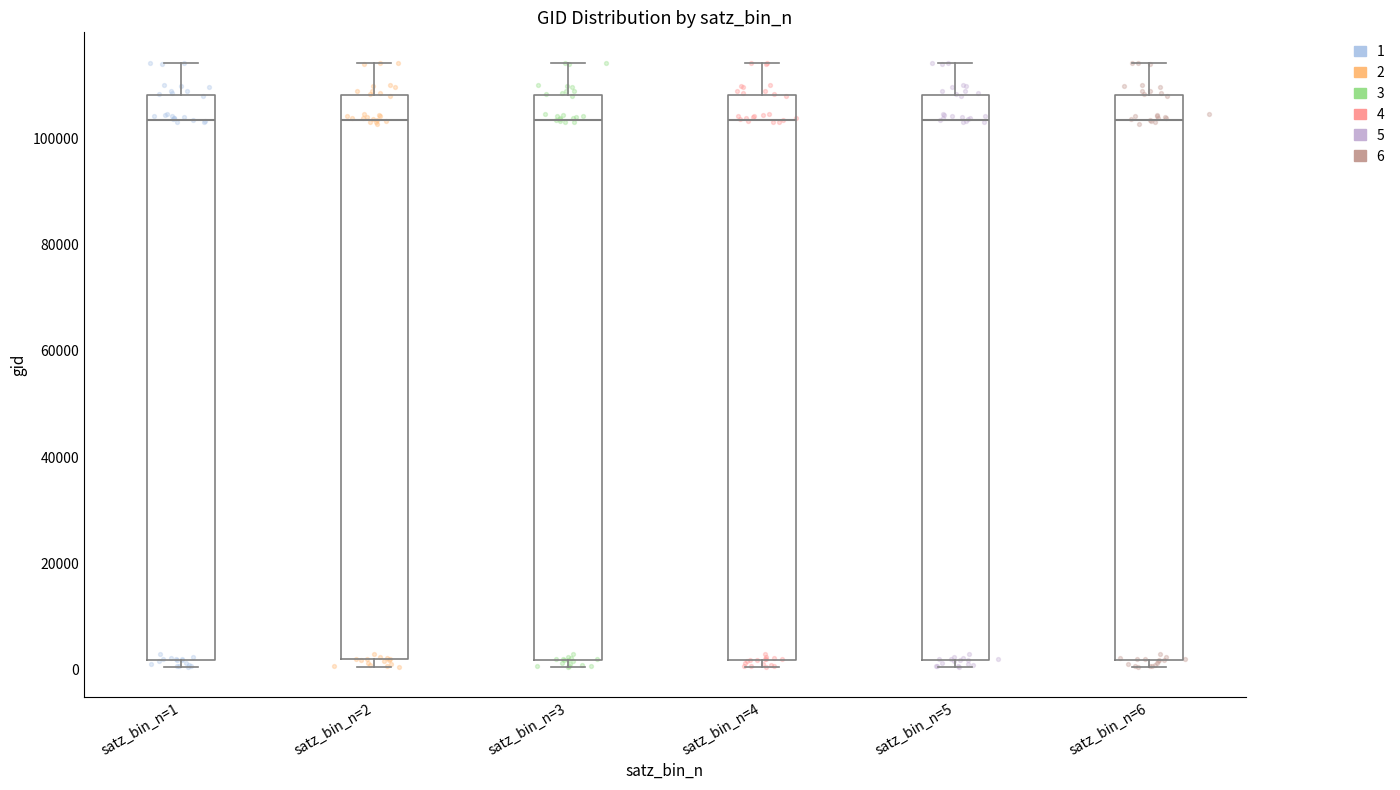

Reading left to right, read every box against the y-axis: the position of its median line, the range the box covers, and the ends of its whiskers. The values are not printed on the chart, so give them approximately, as read against the axis.

satz_bin_n=1: median 104000, box 2000 to 108000, whiskers 0 to 114000
satz_bin_n=2: median 104000, box 2000 to 108000, whiskers 0 to 114000
satz_bin_n=3: median 104000, box 2000 to 108000, whiskers 0 to 114000
satz_bin_n=4: median 104000, box 2000 to 108000, whiskers 0 to 114000
satz_bin_n=5: median 104000, box 2000 to 108000, whiskers 0 to 114000
satz_bin_n=6: median 104000, box 2000 to 108000, whiskers 0 to 114000